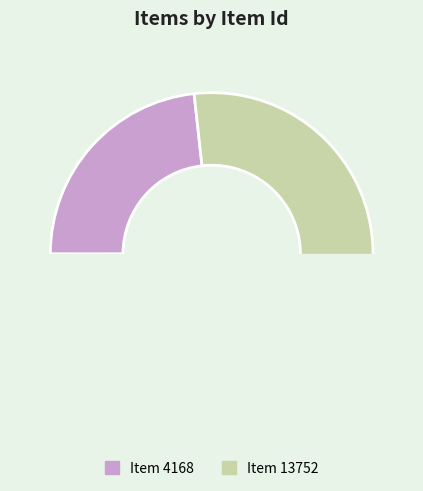

Which category has the biggest portion of the pie?

Item 13752